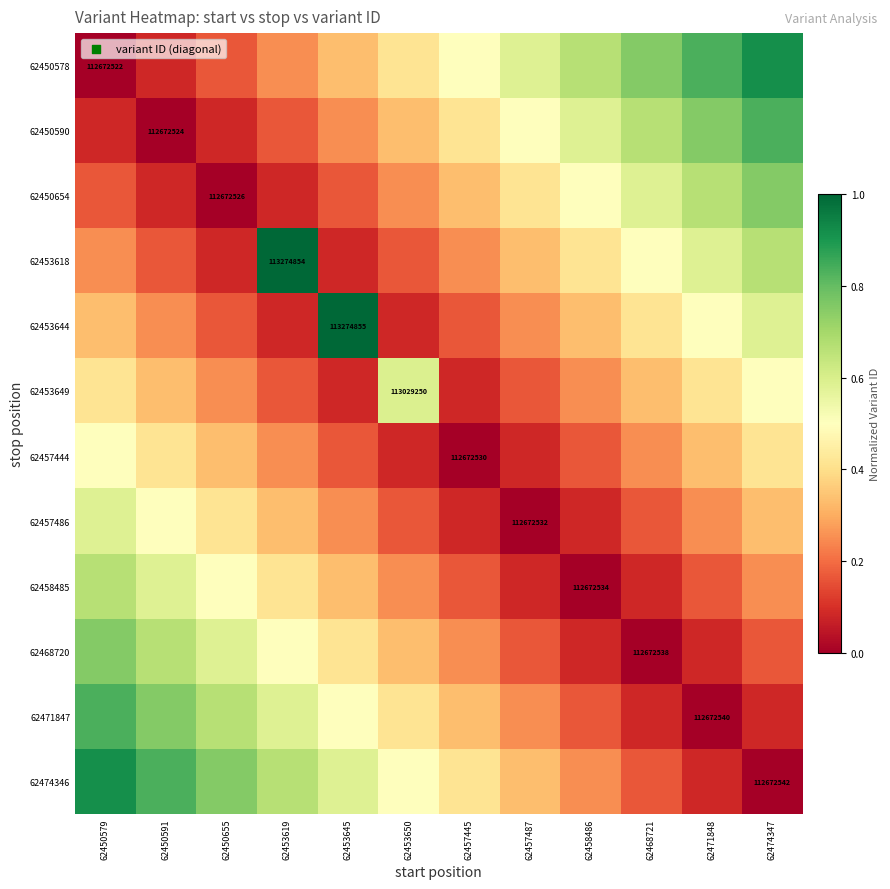

What is the difference between the 62474346 values at 62450655 and 62471848?

0.7